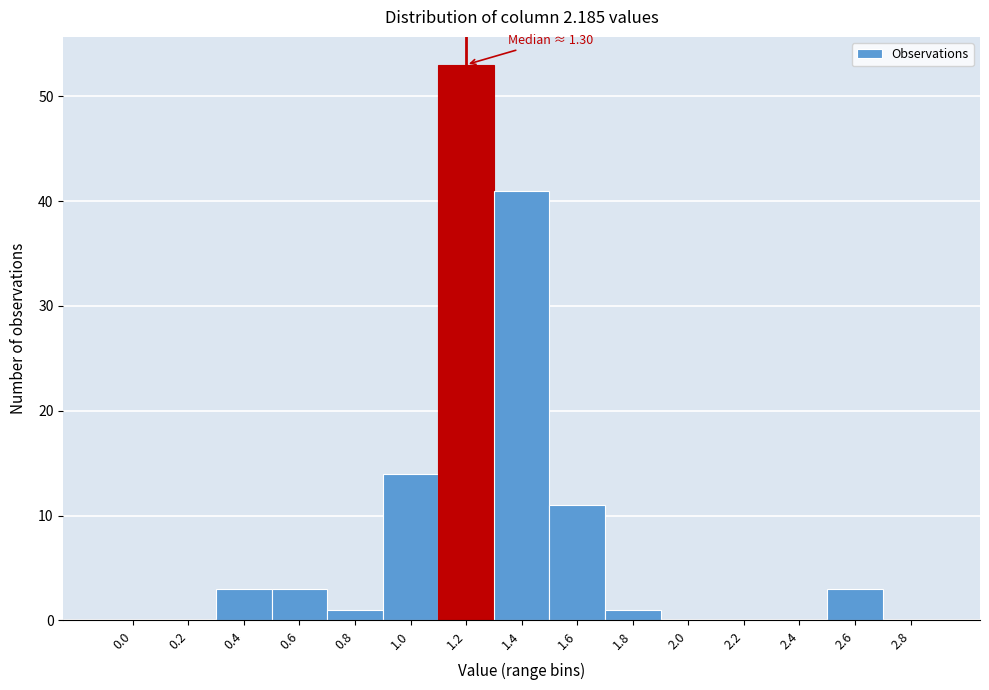

Reading right to left, what are all the values shown in this chart?

2.8=0	2.6=3	2.4=0	2.2=0	2.0=0	1.8=1	1.6=11	1.4=41	1.2=53	1.0=14	0.8=1	0.6=3	0.4=3	0.2=0	0.0=0